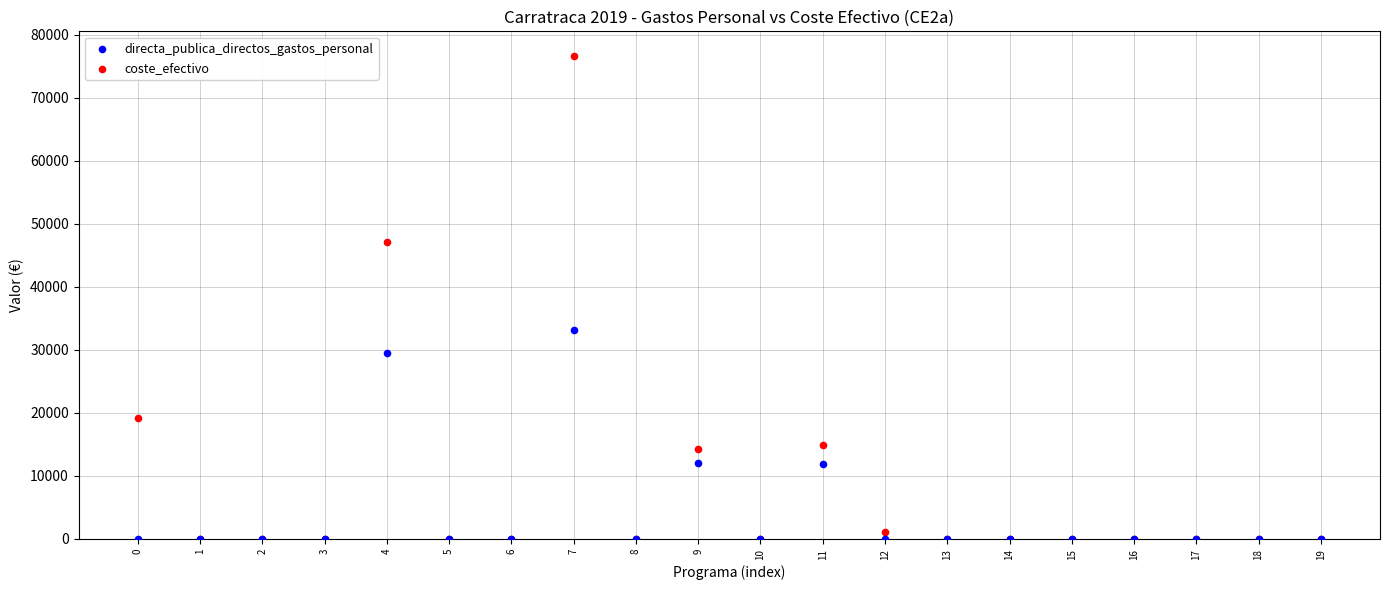

In the coste_efectivo series, what Y value is closest to 38368?

47061.8